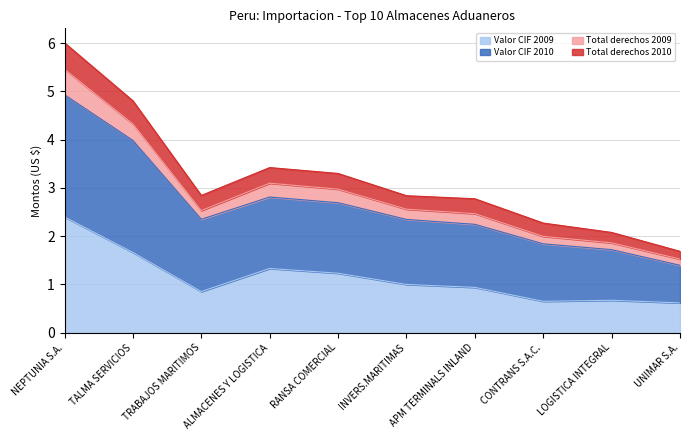

How many lines are shown in the chart?

4